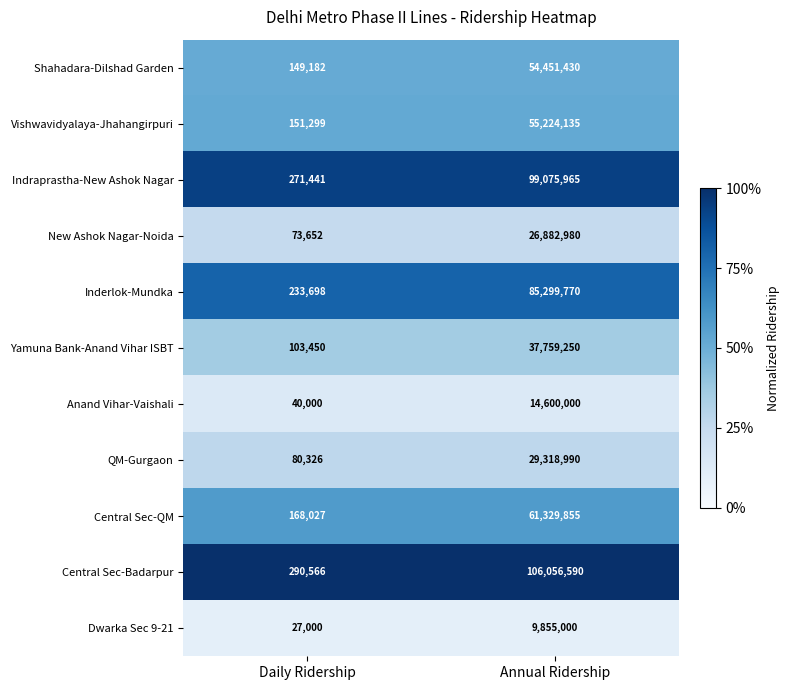

At which category is the sum across all series the highest?

Annual Ridership